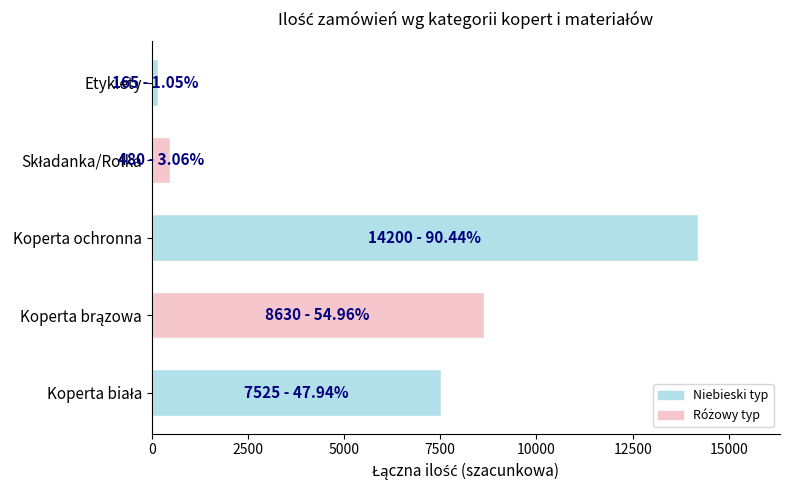

The value at Koperta ochronna is 14200. True or false?

True